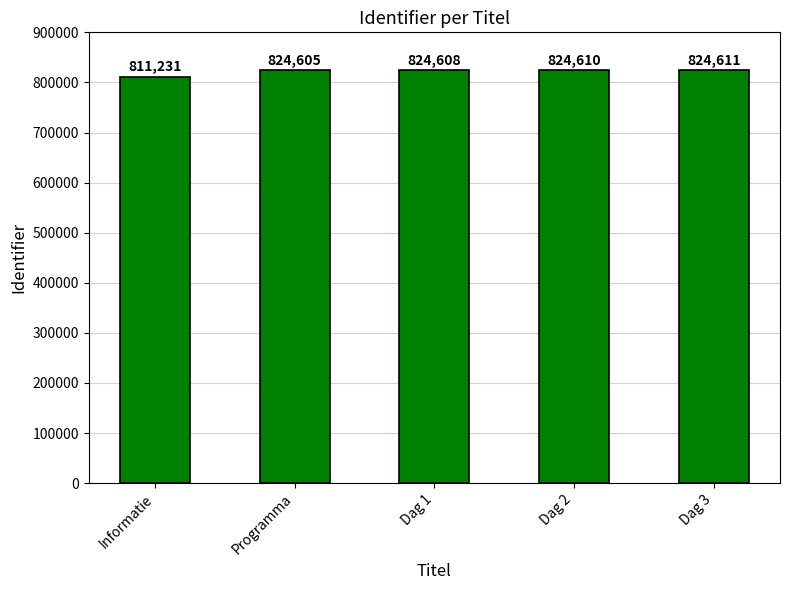

Rank the categories by value from highest to lowest.

Dag 3, Dag 2, Dag 1, Programma, Informatie